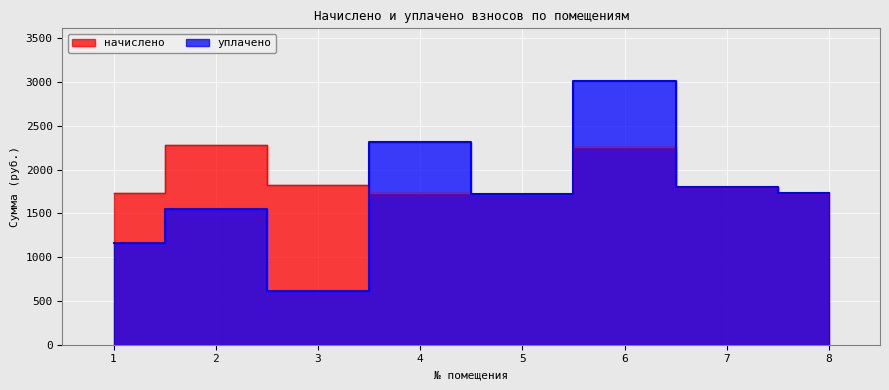

Where is начислено nearest to the value 2001?

3